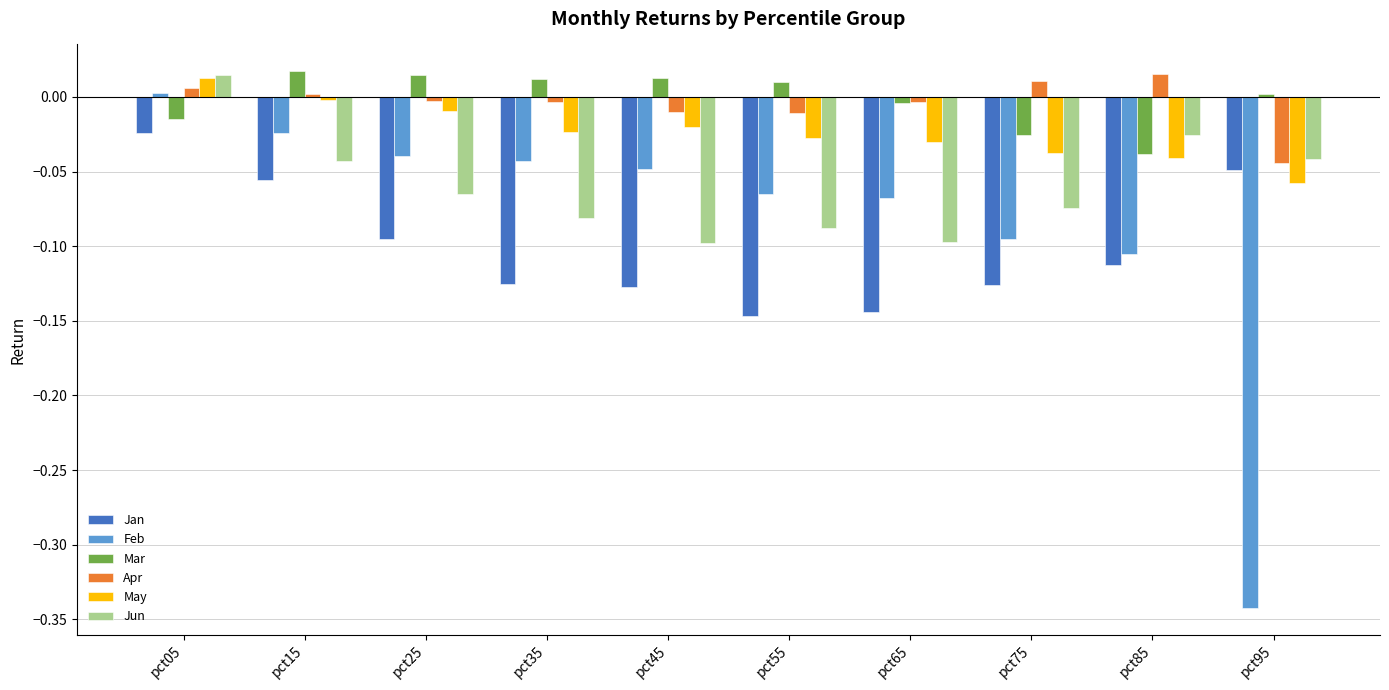

At how many categories does at least one series exceed 0?

9